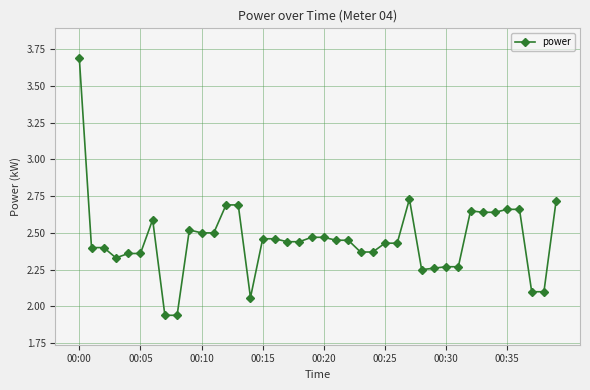

True or false: the data has more than 2 interior local peaks.

True